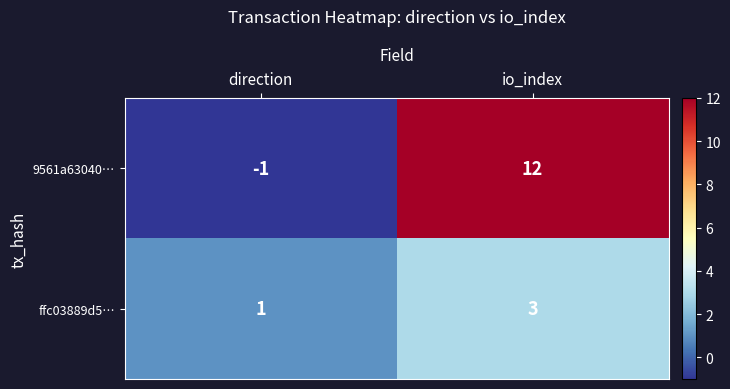

How many distinct data groups are displayed?

2